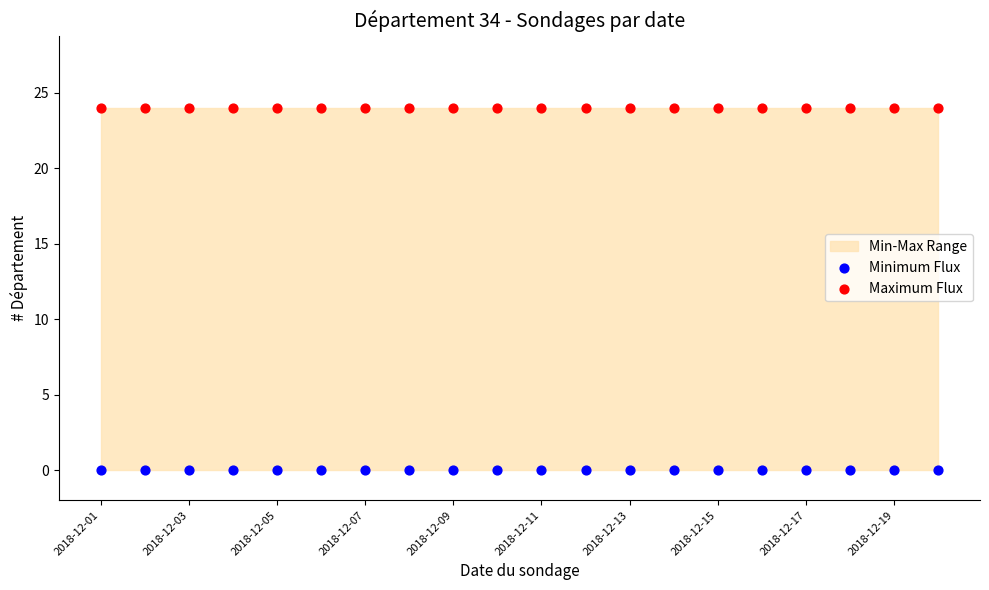

Which series reaches the minimum Y coordinate?

Minimum Flux